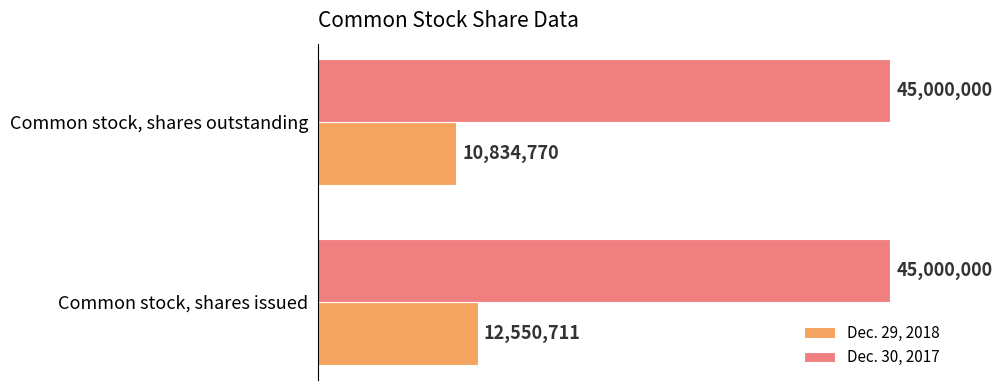

What value does the Dec. 29, 2018 series have at Common stock, shares issued, to the nearest 10?

12550710